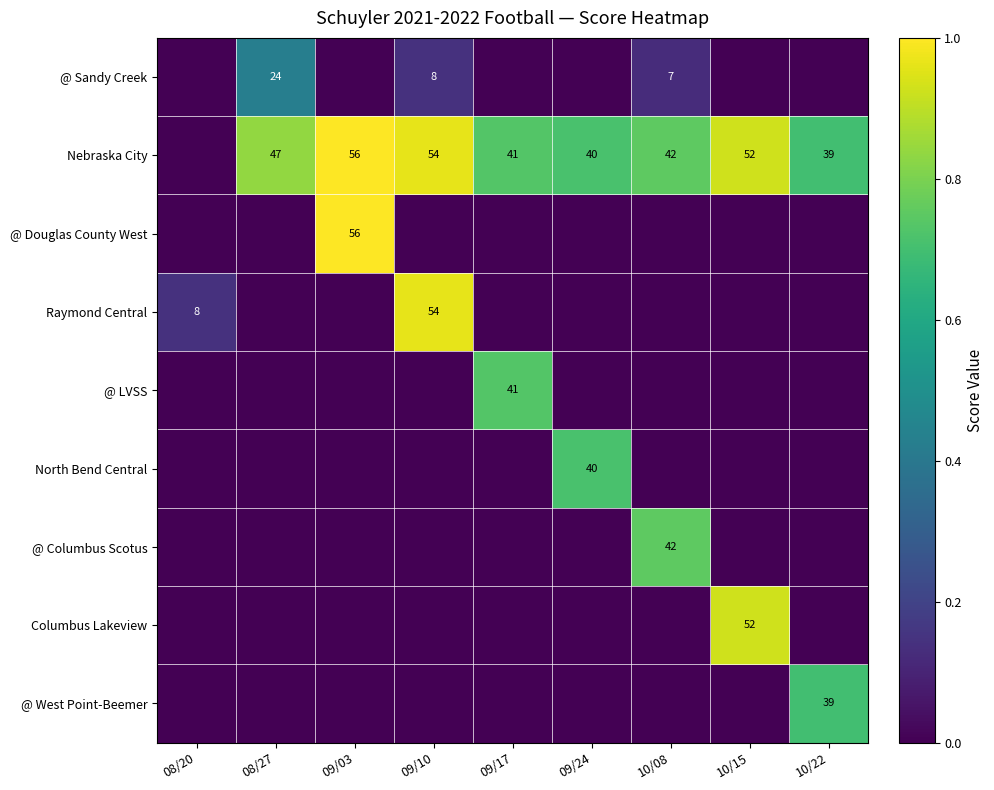

What is the total value across all series at 08/20?

0.1